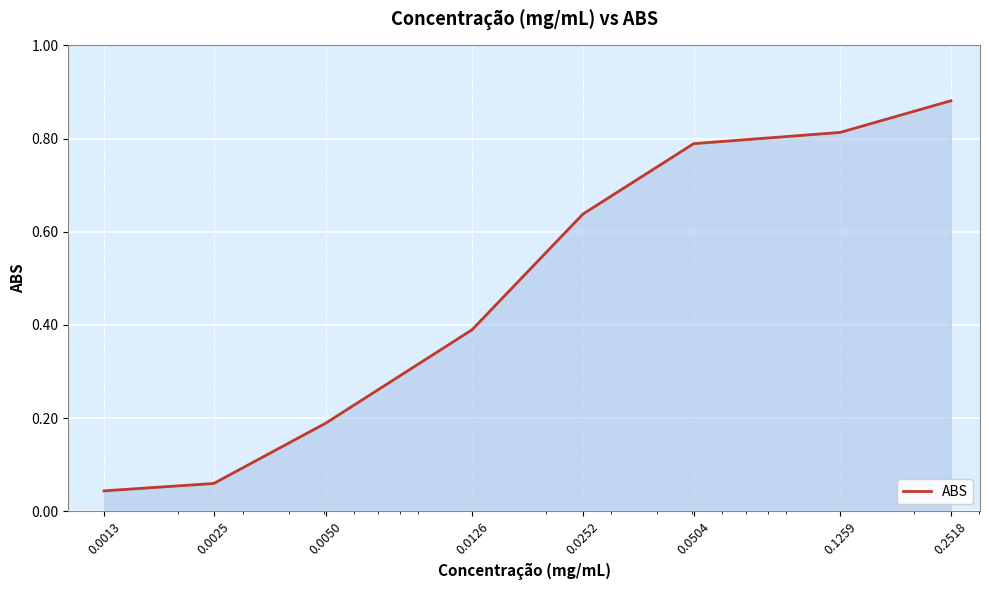

How many series are shown in this chart?

1